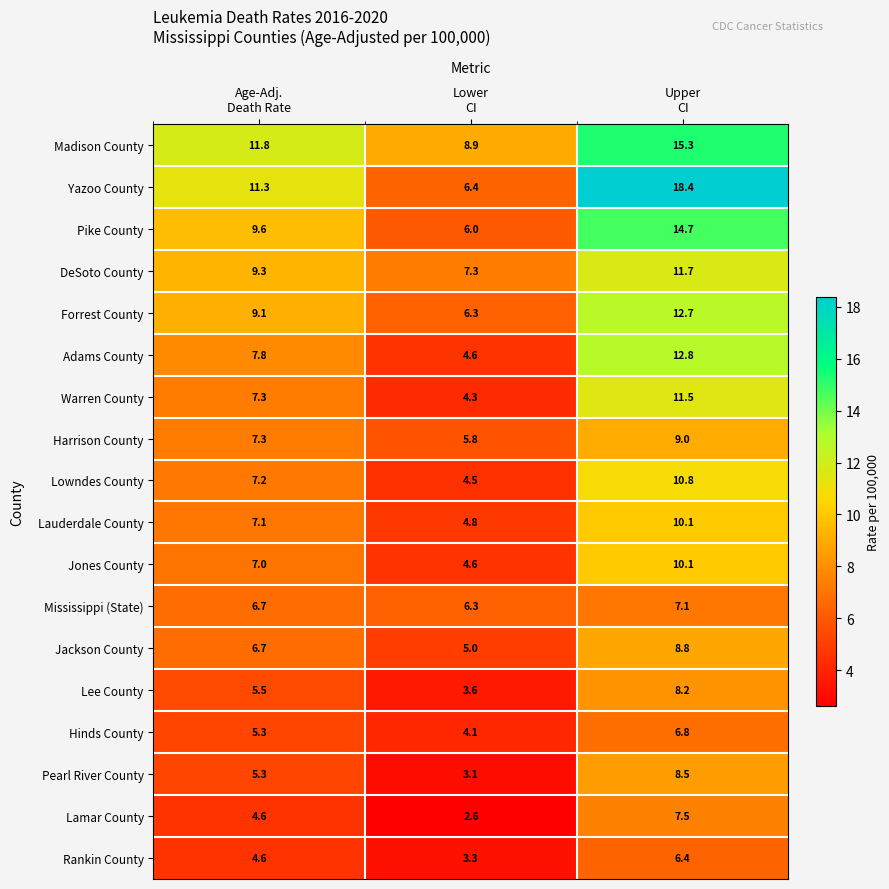

What is the difference between the maximum and minimum values in the DeSoto County series?

4.4